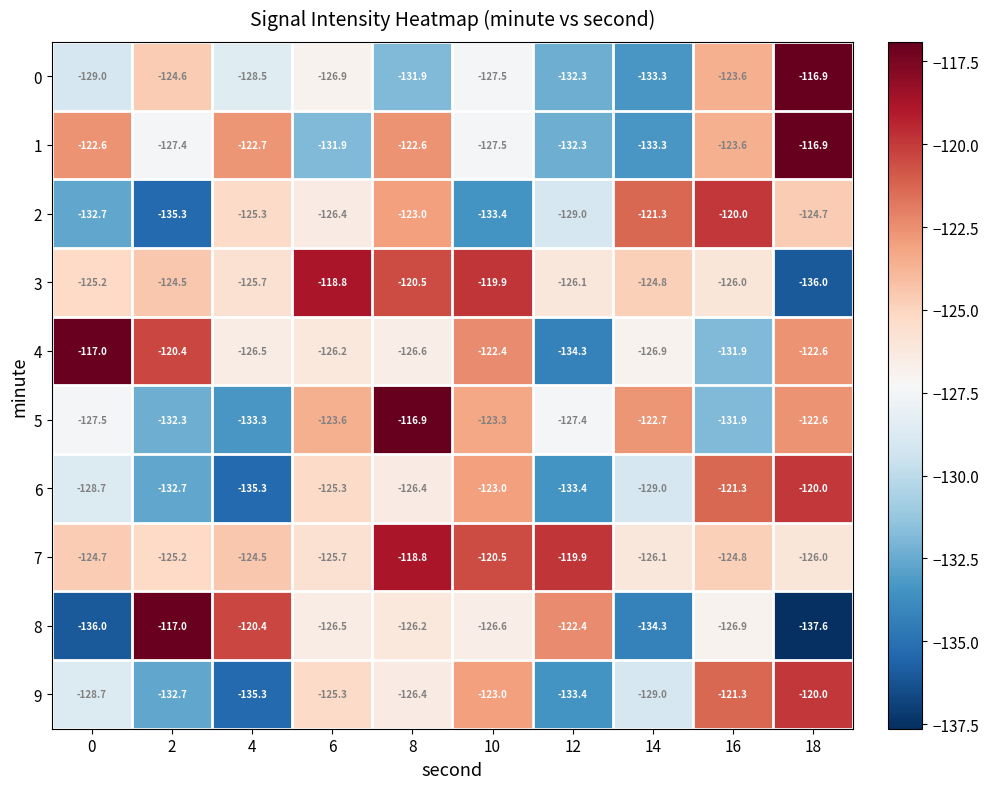

What is the sum of all 4 values?

-1254.8